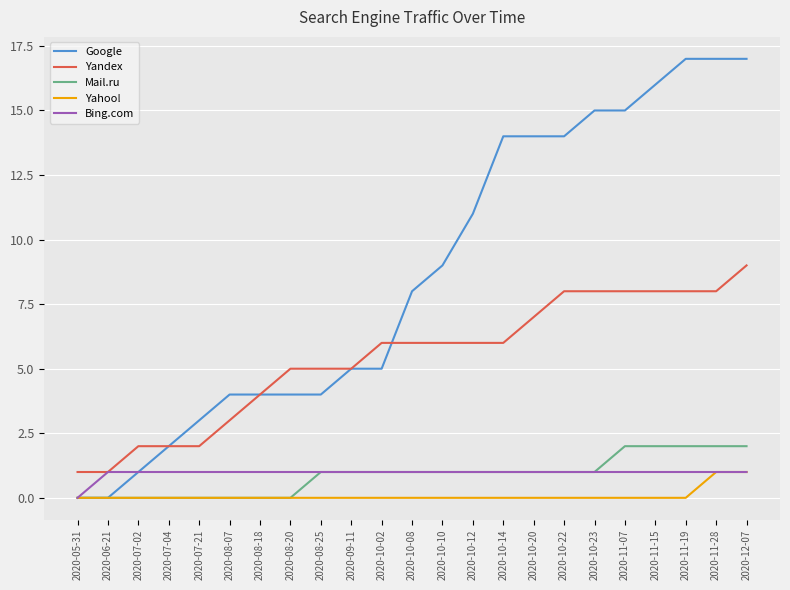

Rank the series at 2020-11-15 from highest to lowest value.

Google, Yandex, Mail.ru, Bing.com, Yahoo!